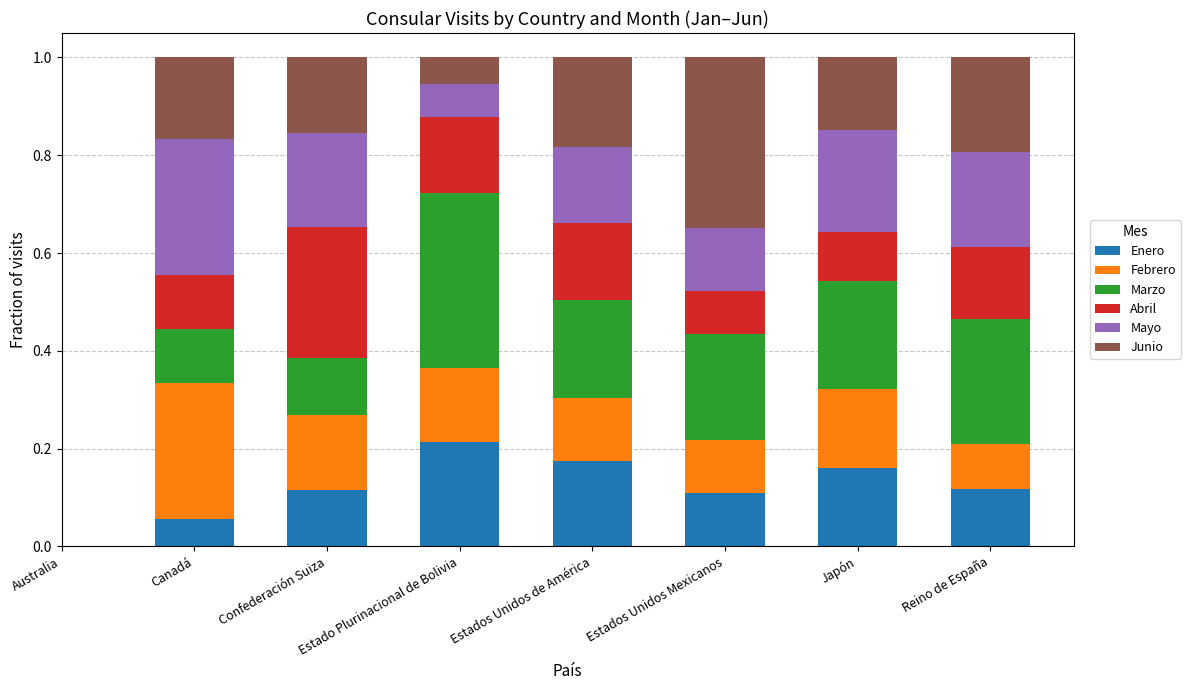

Which category has the highest value in the Enero series?

Estado Plurinacional de Bolivia